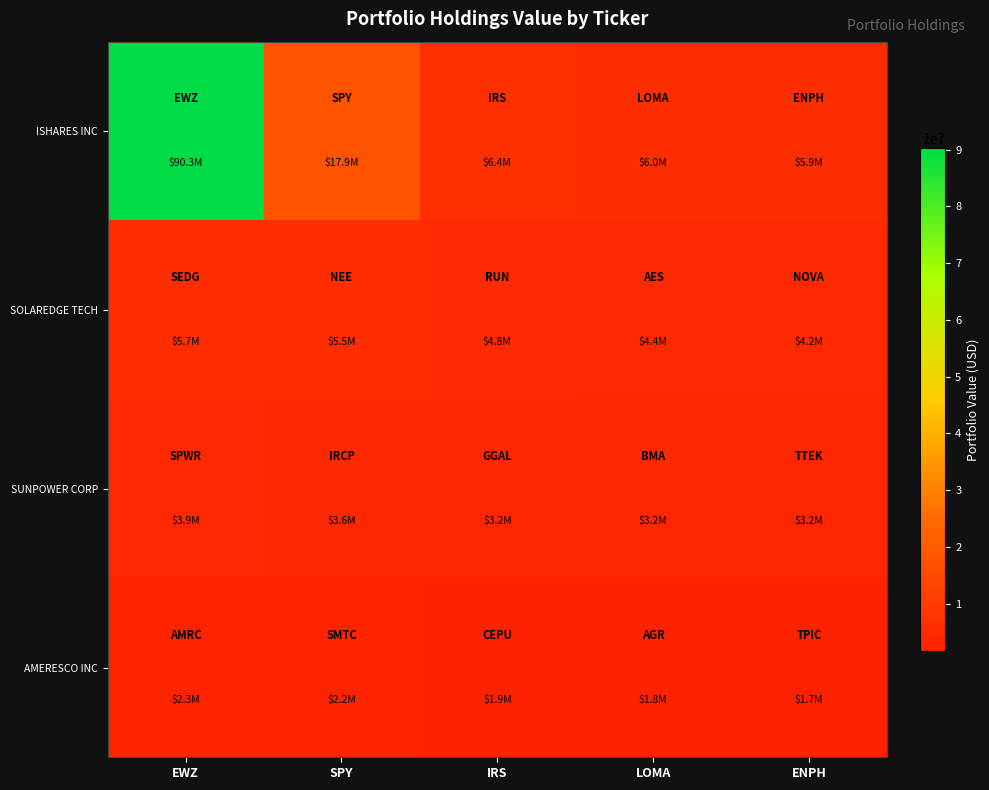

Reading right to left, extract all data points from this chart.

ISHARES INC: ENPH=5866000	LOMA=6046000	IRS=6357000	SPY=17863000	EWZ=90285000
SOLAREDGE TECH: ENPH=4240000	LOMA=4374000	IRS=4785000	SPY=5509000	EWZ=5668000
SUNPOWER CORP: ENPH=3200000	LOMA=3204000	IRS=3249000	SPY=3629000	EWZ=3875000
AMERESCO INC: ENPH=1668000	LOMA=1773000	IRS=1945000	SPY=2233000	EWZ=2294000